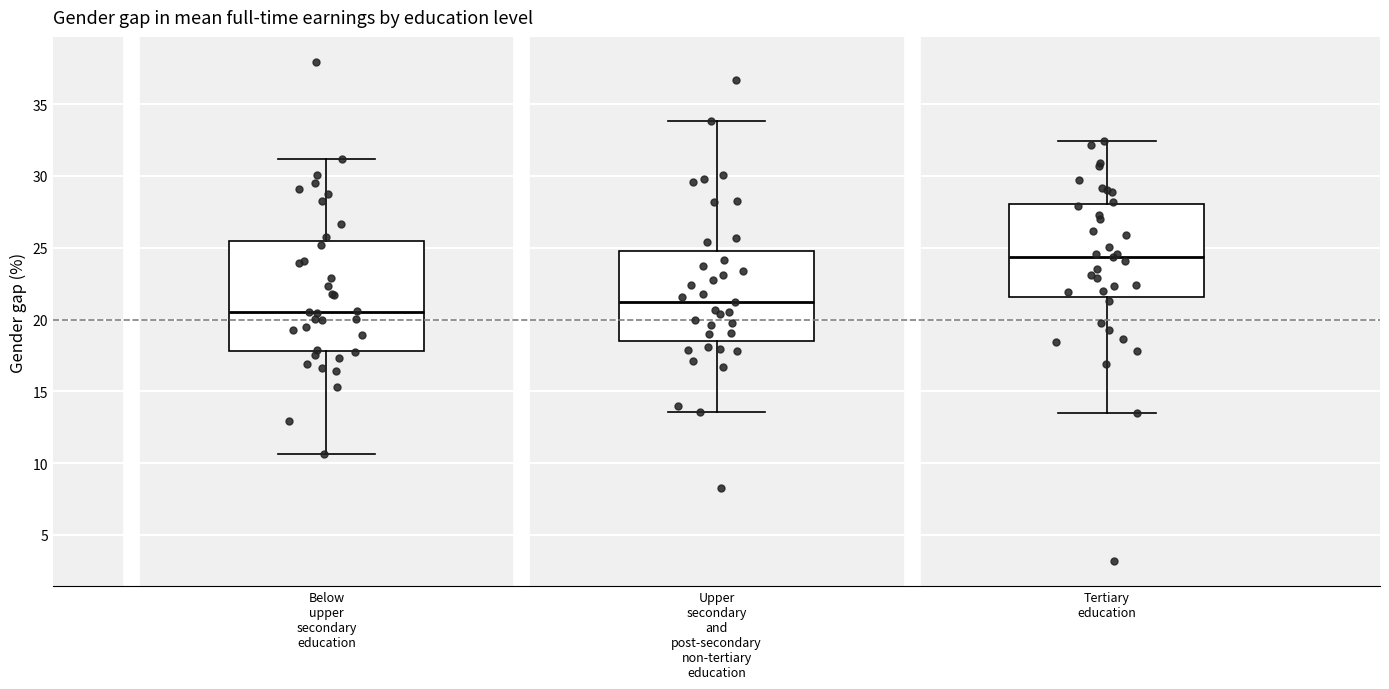

Reading left to right, transcribe this box plot: for each box, give where its median line is, the range the box spans, and where its two whiskers end, as read against the y-axis. The values are not printed on the chart, so give them approximately, as read against the axis.

Below upper secondary education: median 20.5, box 18.0 to 25.5, whiskers 10.5 to 31.0
Upper secondary and post-secondary non-tertiary education: median 21.0, box 18.5 to 25.0, whiskers 13.5 to 34.0
Tertiary education: median 24.5, box 21.5 to 28.0, whiskers 13.5 to 32.5